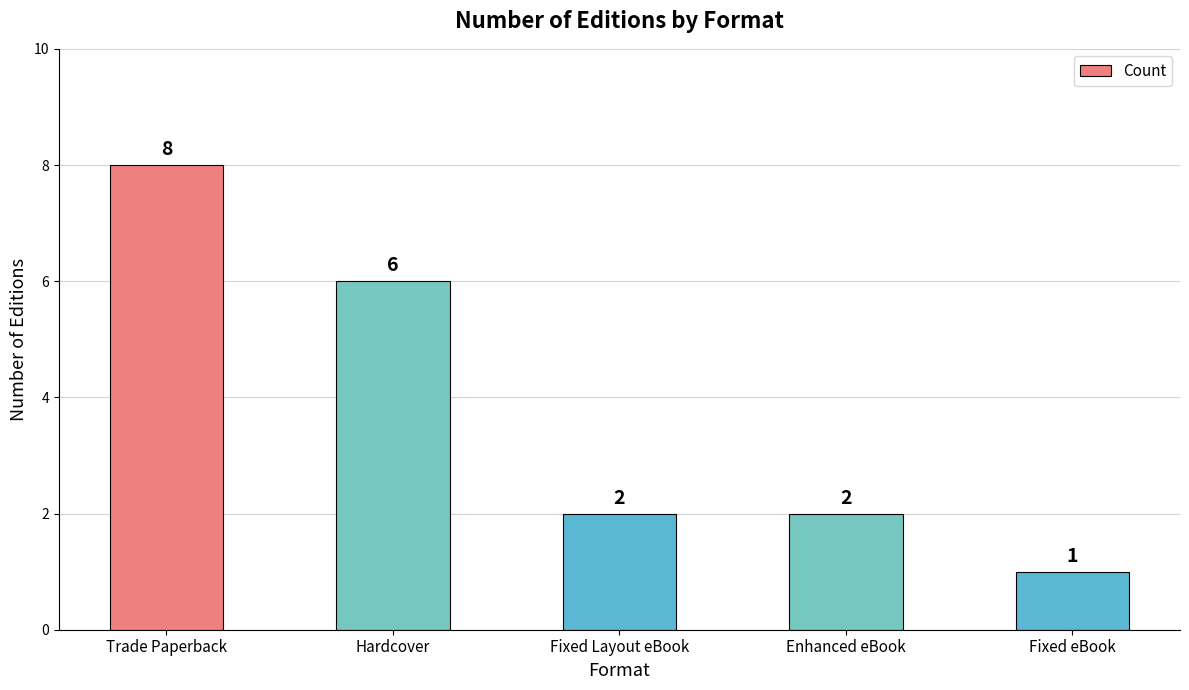

What is the ratio of the value at Hardcover to the value at Trade Paperback?

0.8